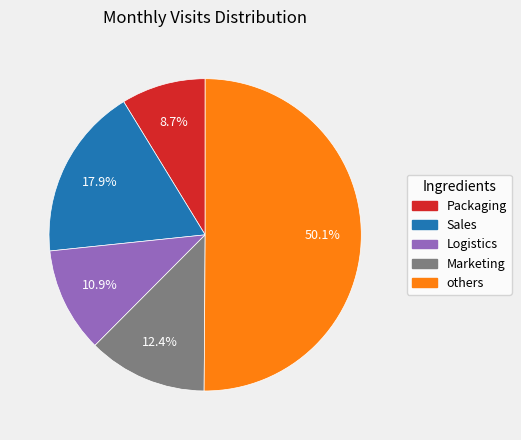

Count the number of slices in the pie.

5